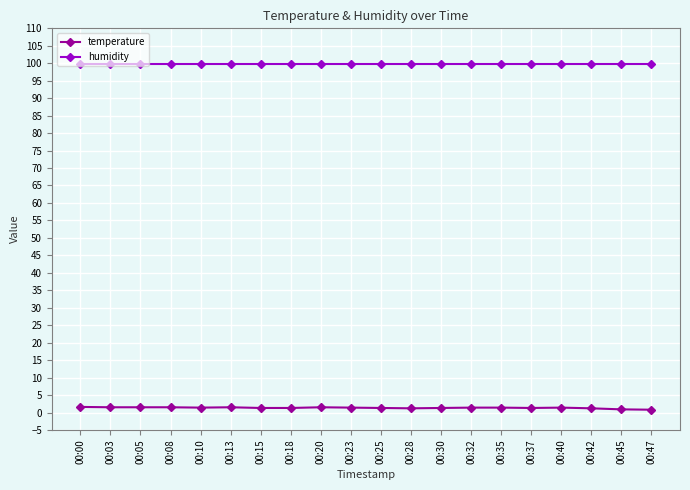

Rank the series at 00:20 from highest to lowest value.

humidity, temperature